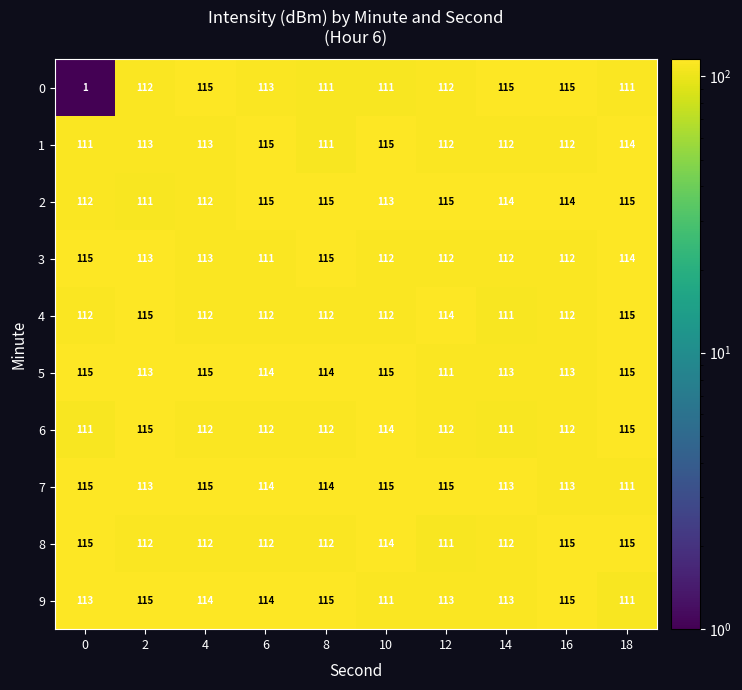

Count the number of data series in this chart.

10